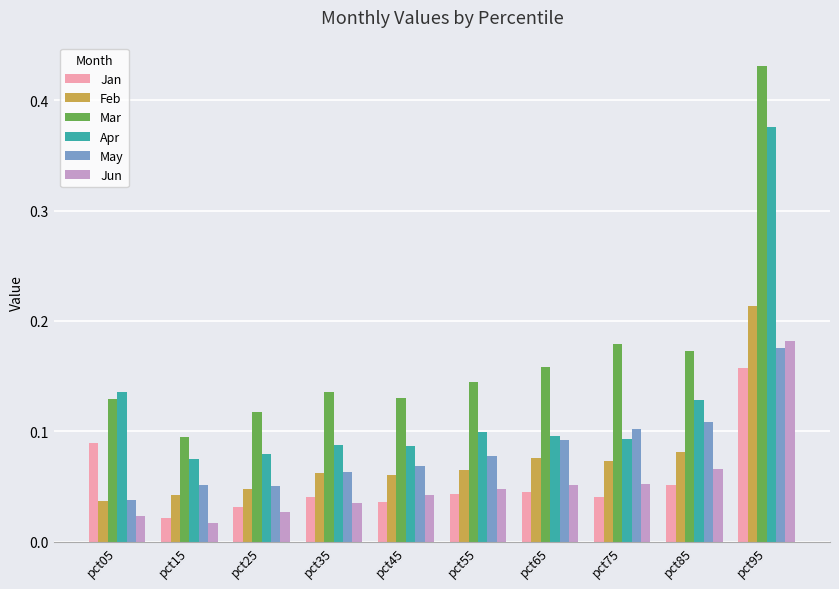

At which category is the sum across all series the highest?

pct95